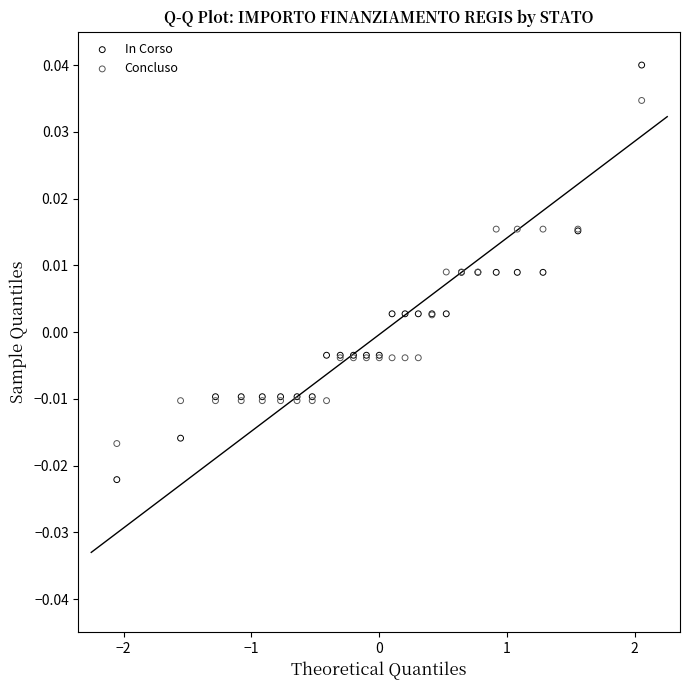

What is the X range (max minus min) for the scatter plot?

4.1